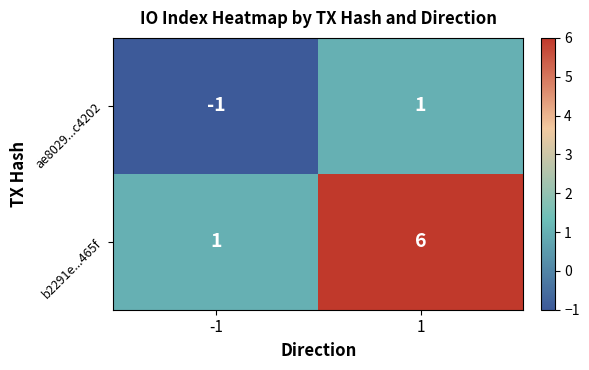

Reading right to left, what are all the values shown in this chart?

ae8029...c4202: 1	-1
b2291e...465f: 6	1